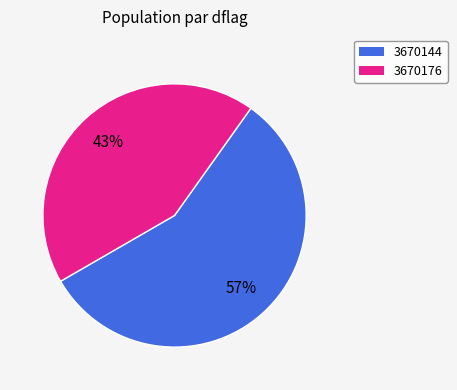

Is 3670144 the majority of the pie?

Yes